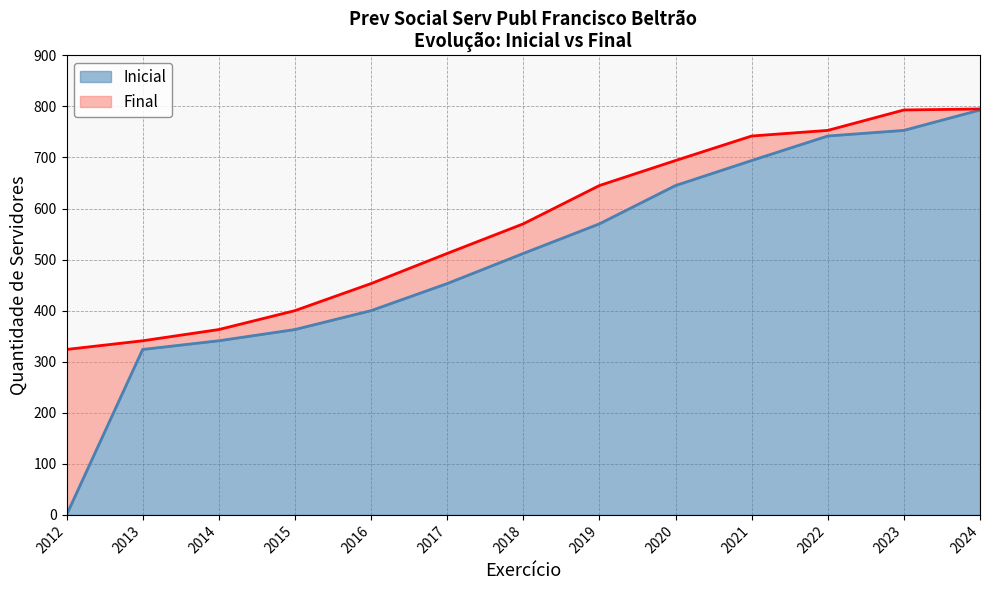

What is the difference between the Final values at 2021 and 2017?

230